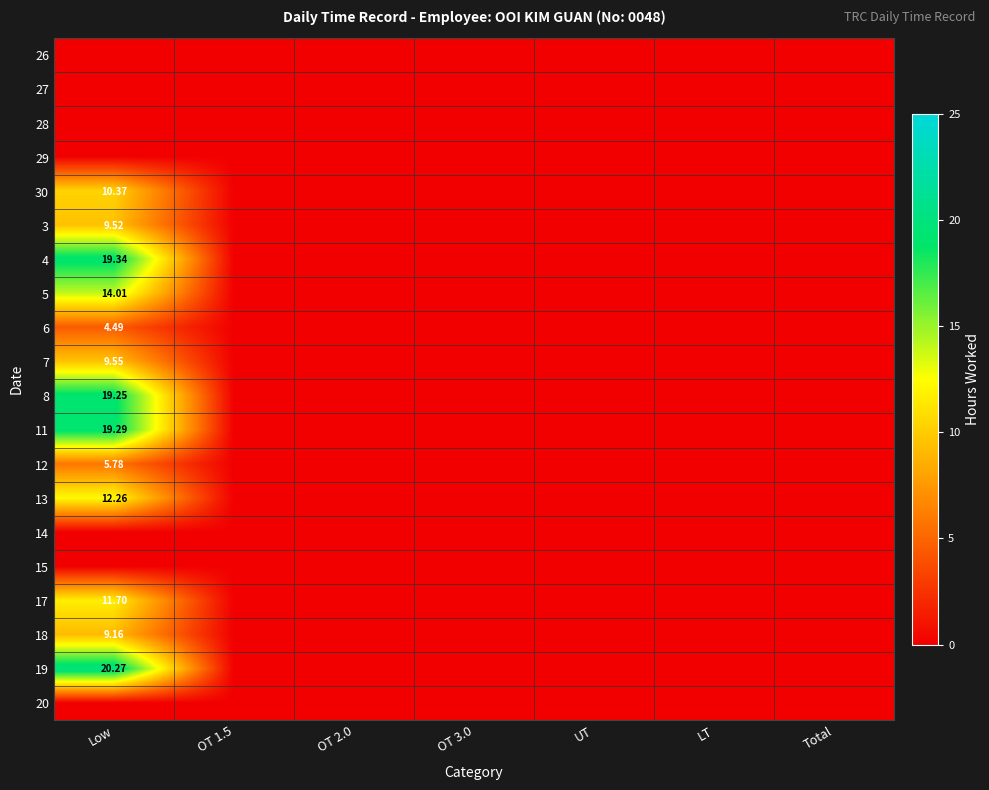

How many data points does each series have?

7